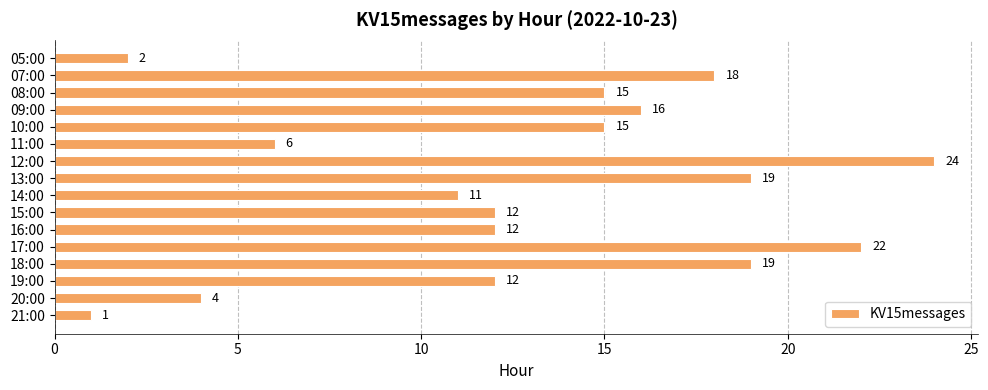

What is the label of the 4th bar from the top?

09:00